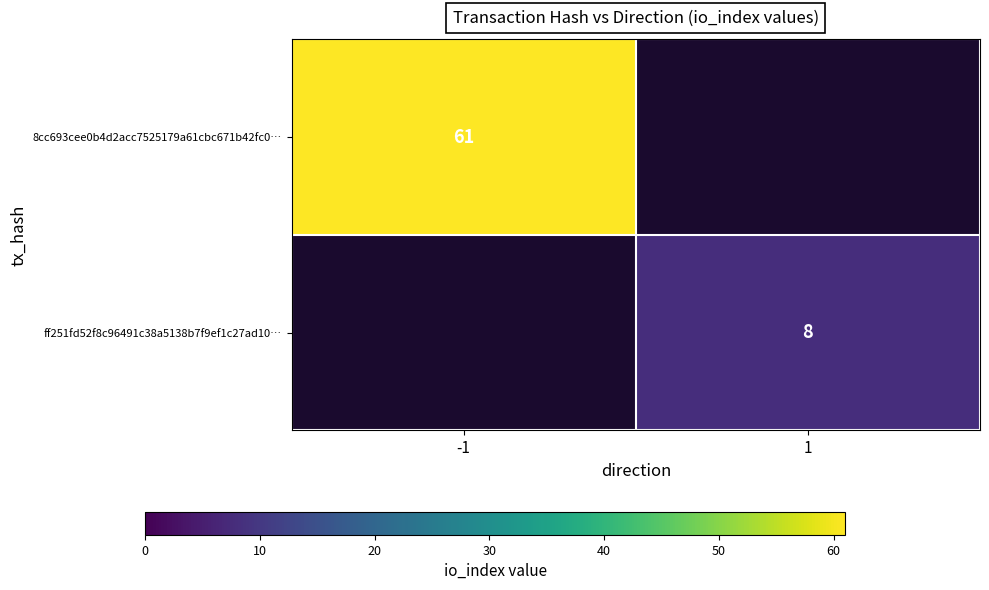

The ff251fd52f8c96491c38a5138b7f9ef1c27ad10… series shows 11 at 1. True or false?

False